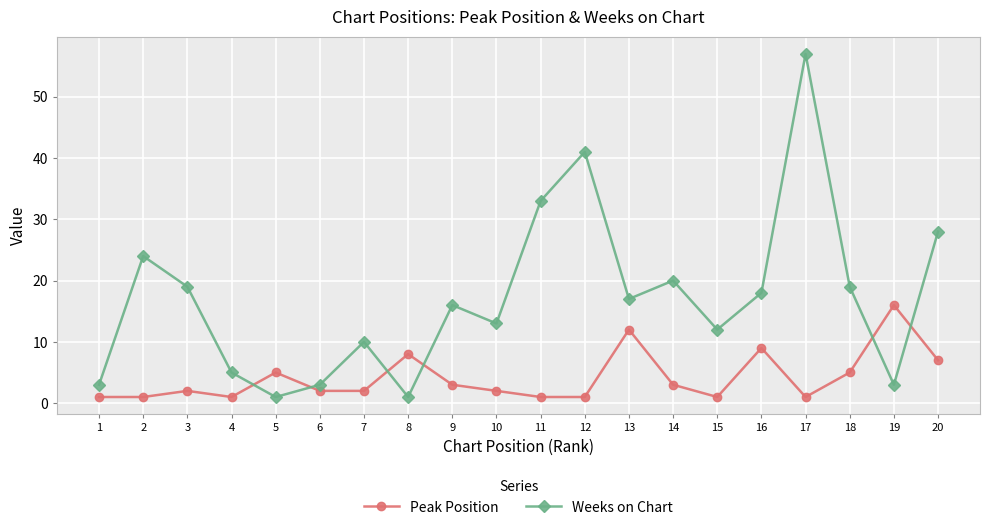

The Weeks on Chart series shows 10 at 7. True or false?

True